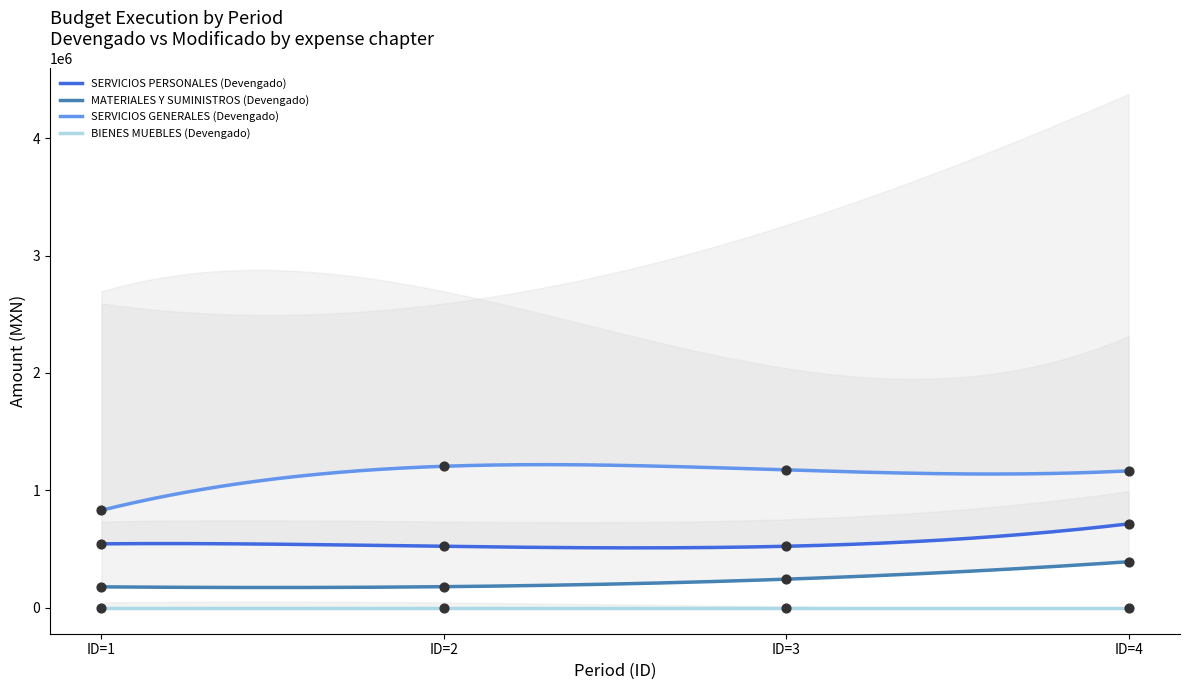

At which category is the sum across all series the highest?

ID=4